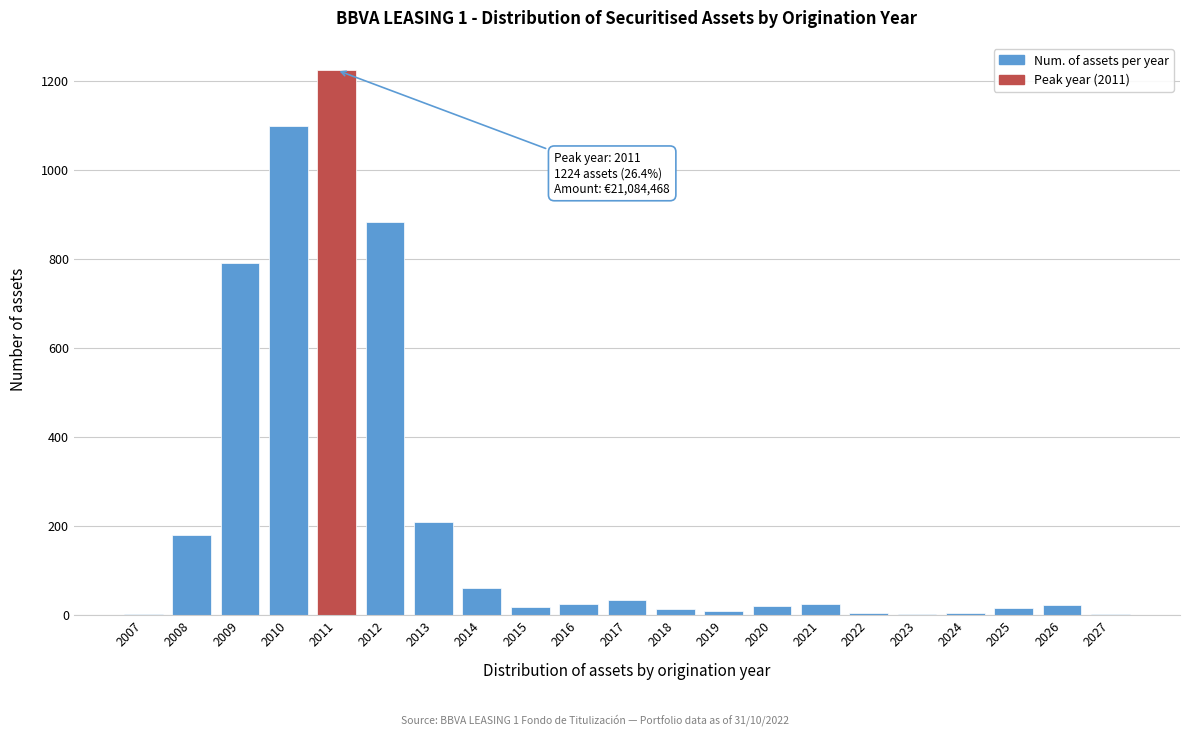

At which category does the chart reach its peak across all series?

2011